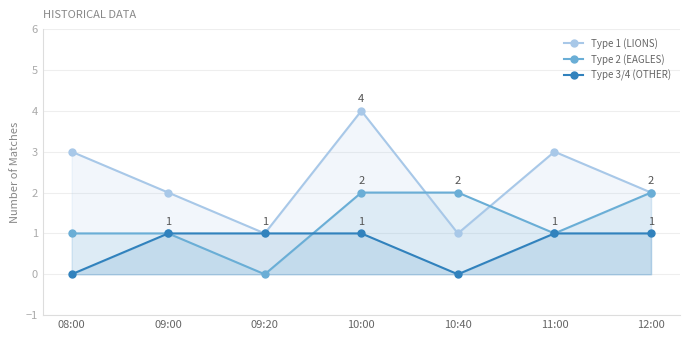

How many series are shown in this chart?

3